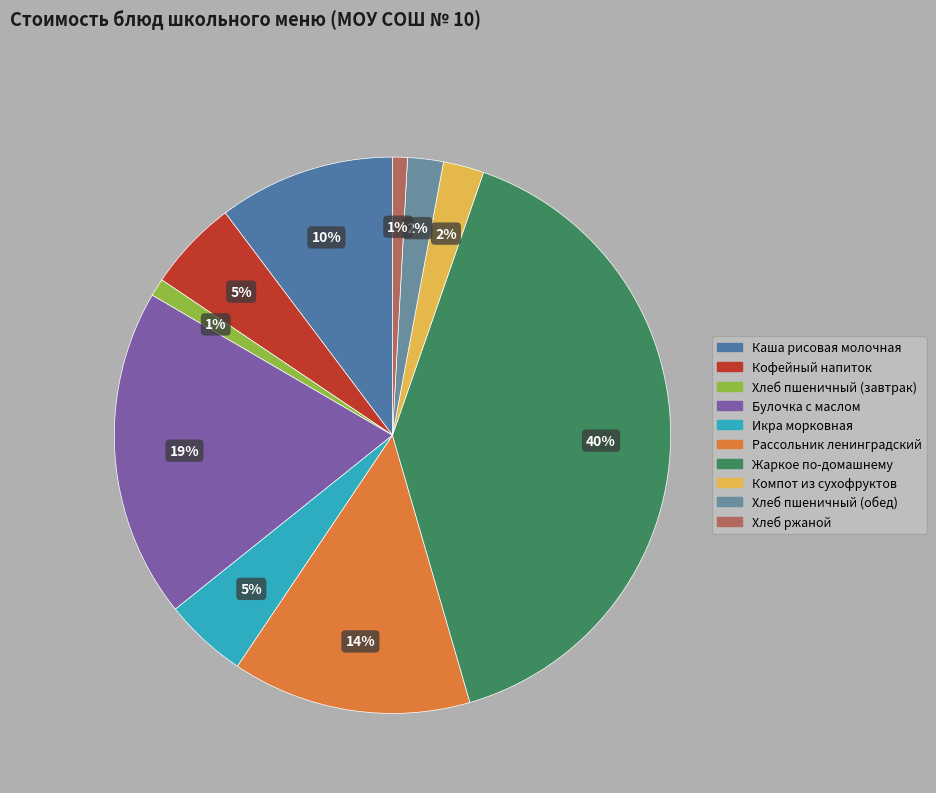

To the nearest percent, what is the combined percentage of Рассольник ленинградский and Хлеб пшеничный (обед)?

16%